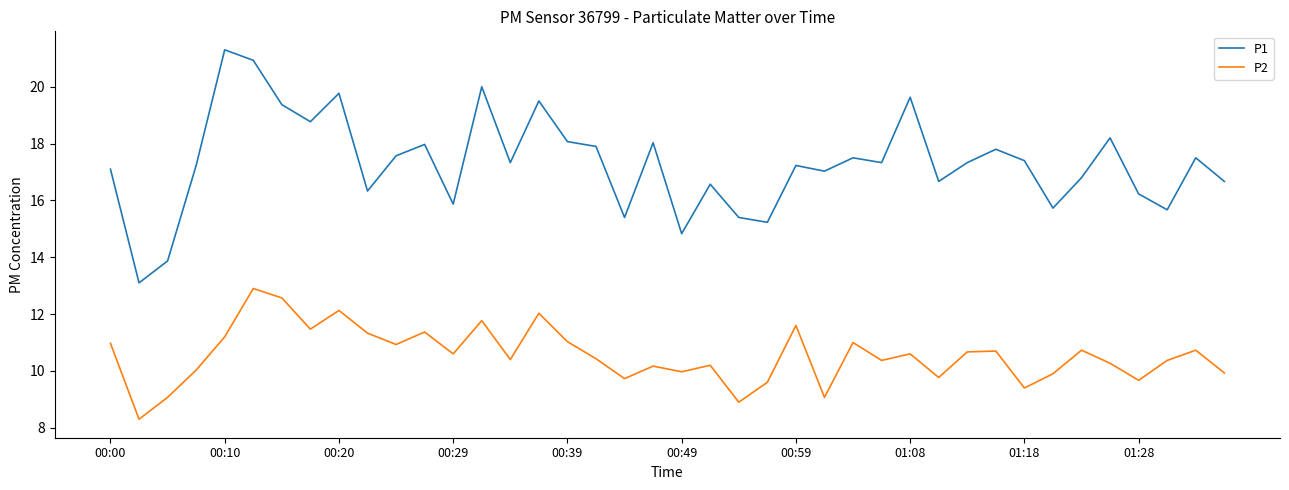

Which series has the largest total across all categories?

P1